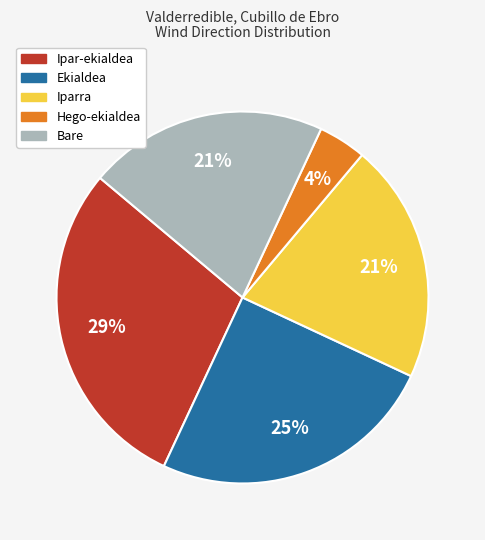

Is it true that Bare is 21% of the pie?

True